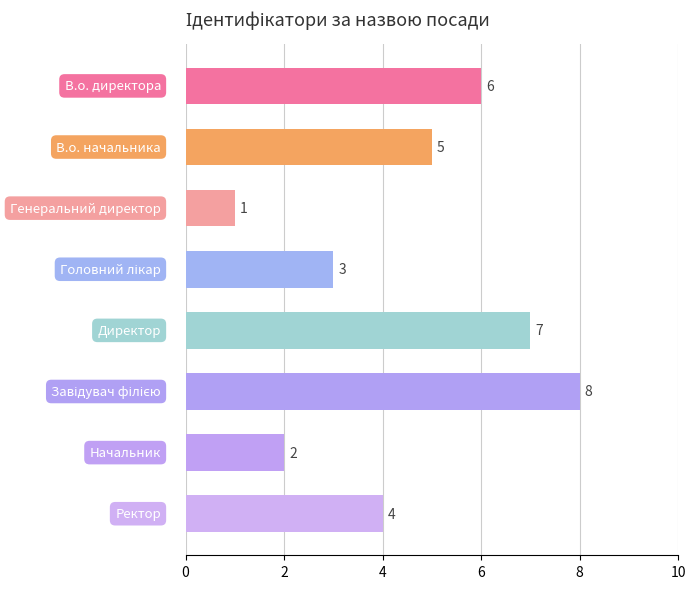

Does the chart contain any negative values?

No